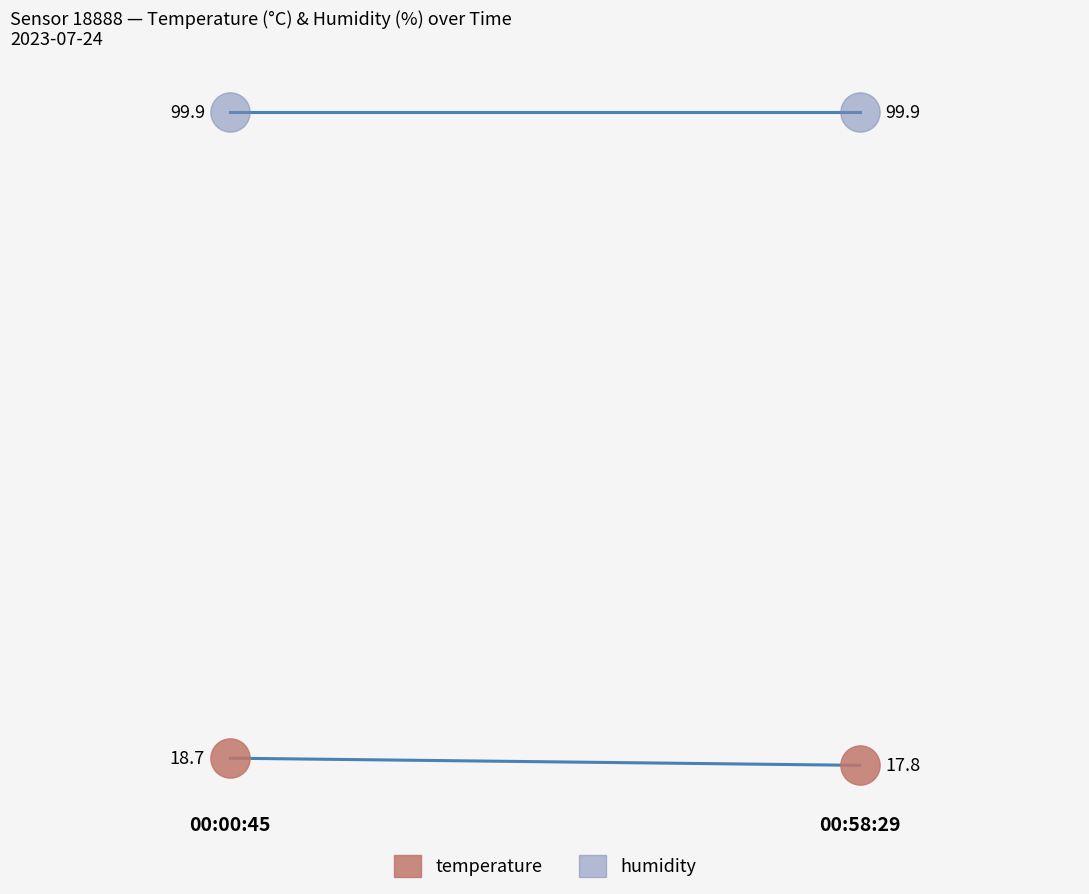

Which series contains the lowest Y value?

temperature